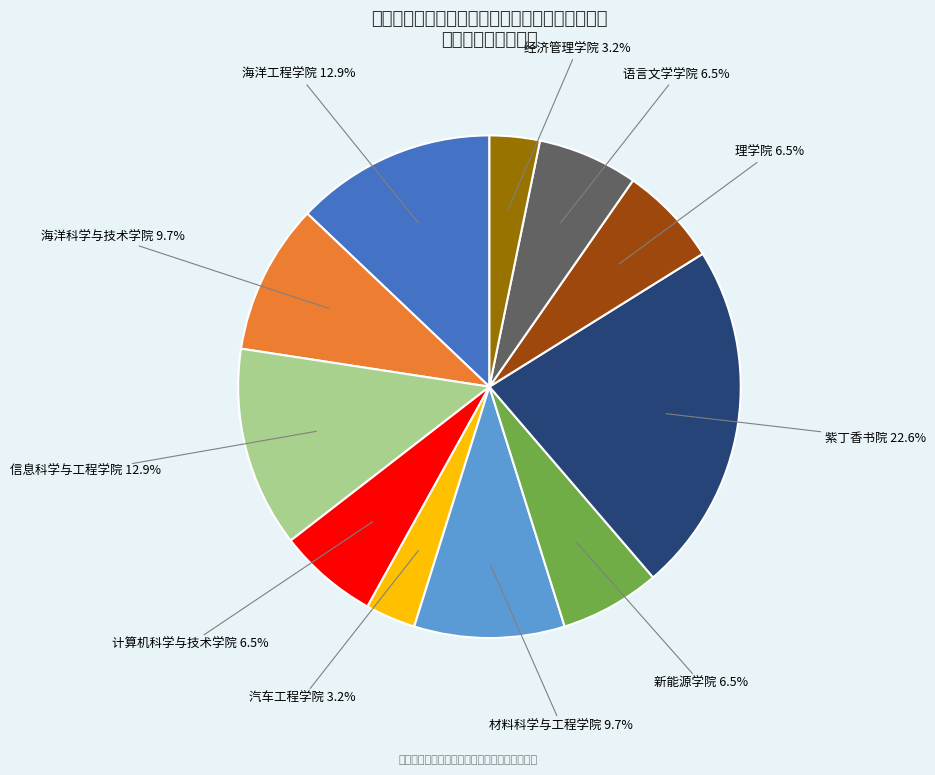

Is there any slice that represents more than half of the pie?

No